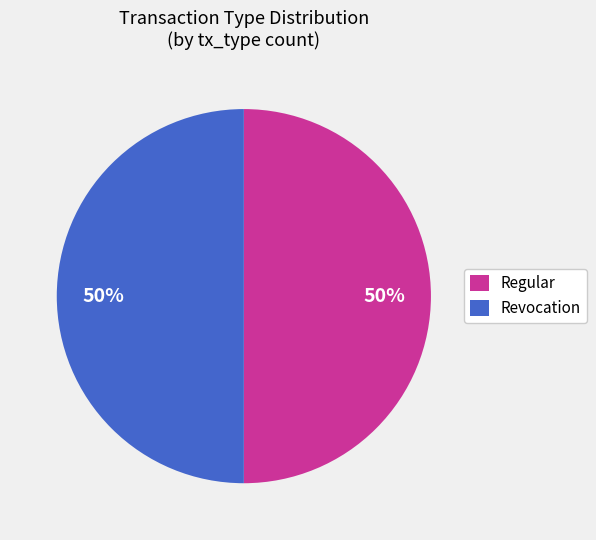

True or false: Regular accounts for 50% of the total.

True